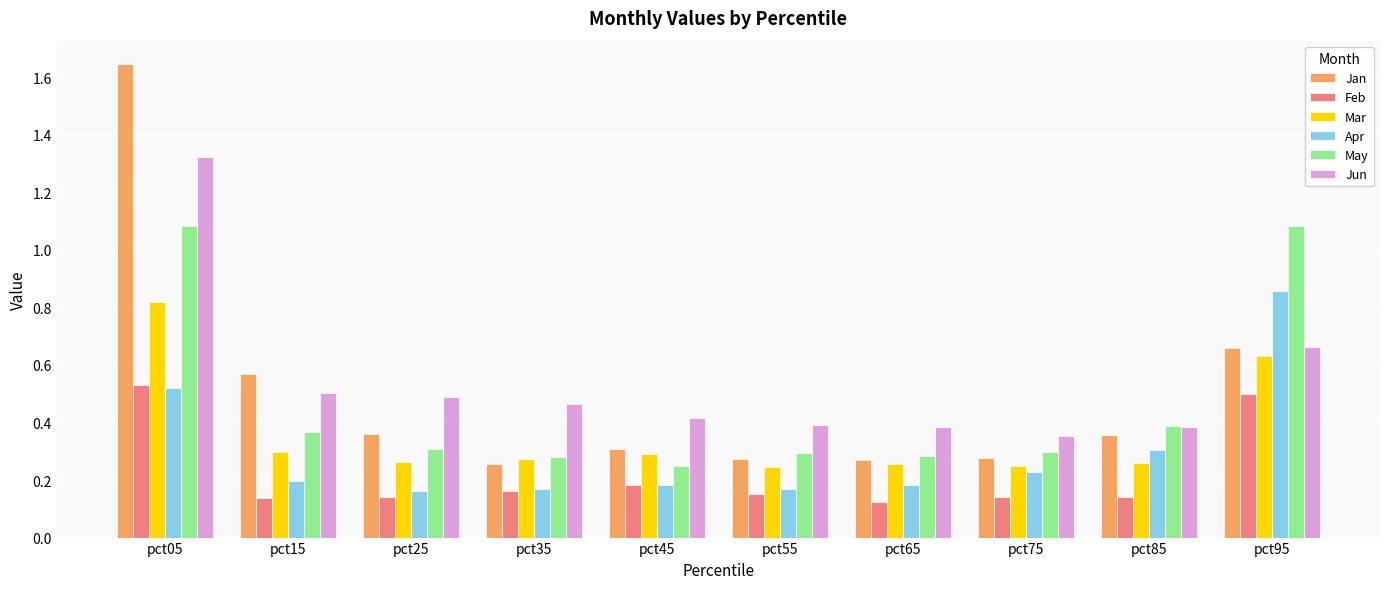

Which series has the largest range (max minus min)?

Jan